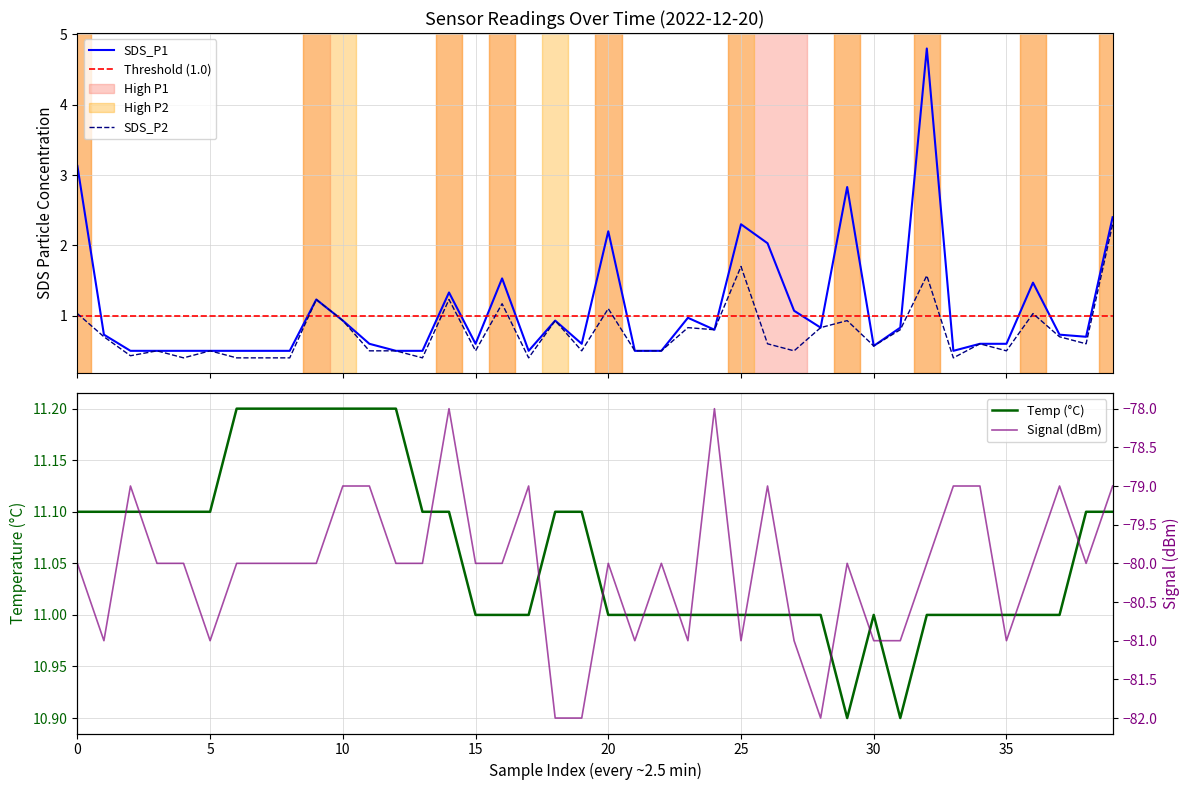

True or false: SDS_P1 has a value of 0.5 at 17.

True